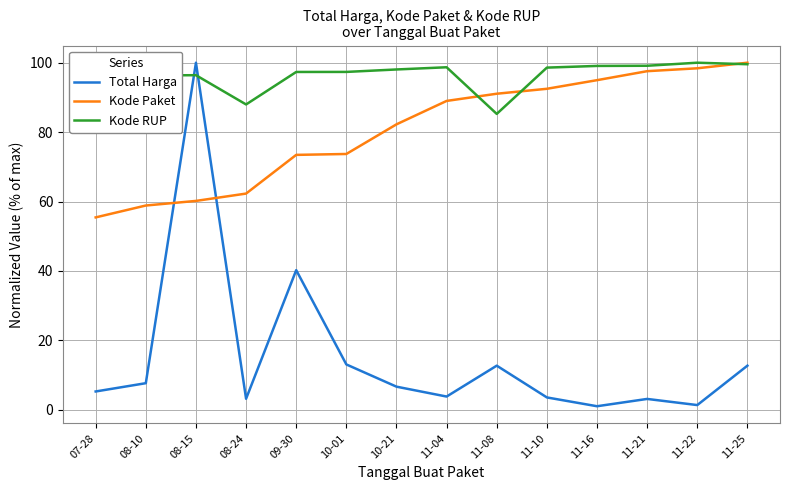

Rank the series at 11-10 from lowest to highest value.

Total Harga, Kode Paket, Kode RUP